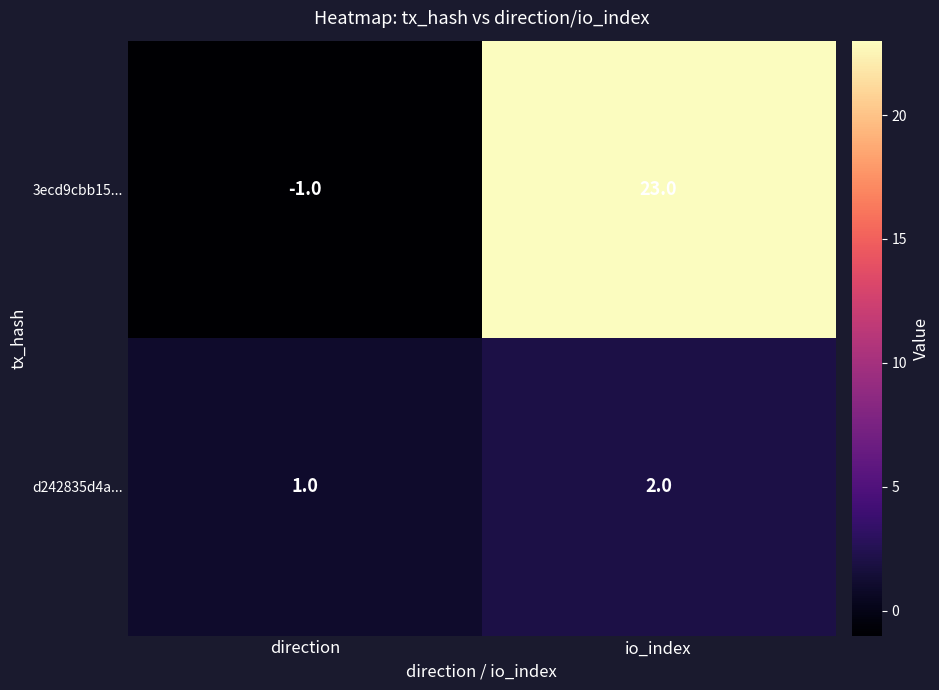

At direction, list the series in order from largest to smallest.

d242835d4a..., 3ecd9cbb15...